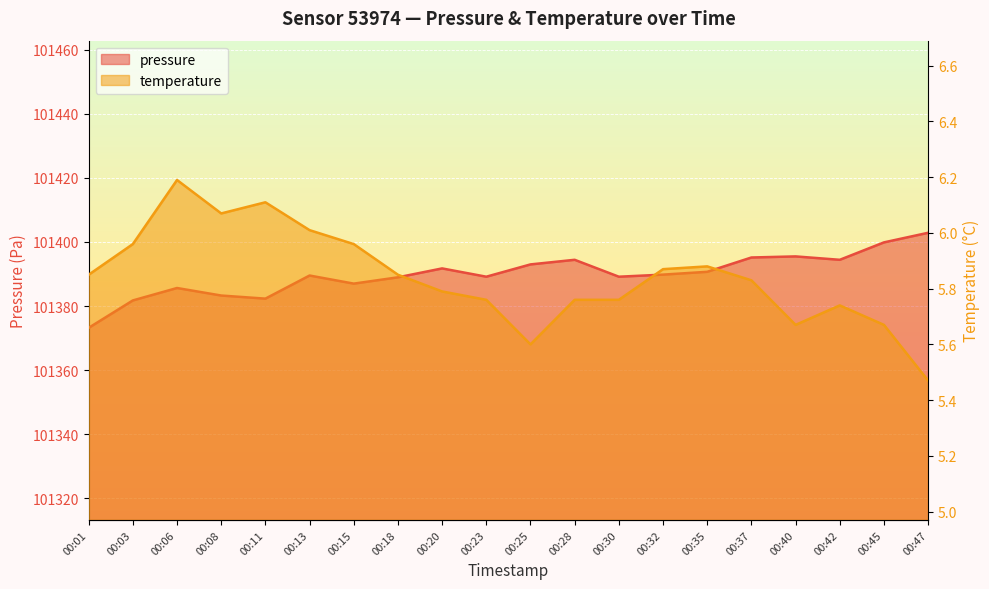

What is the highest value of the pressure series?

101402.9